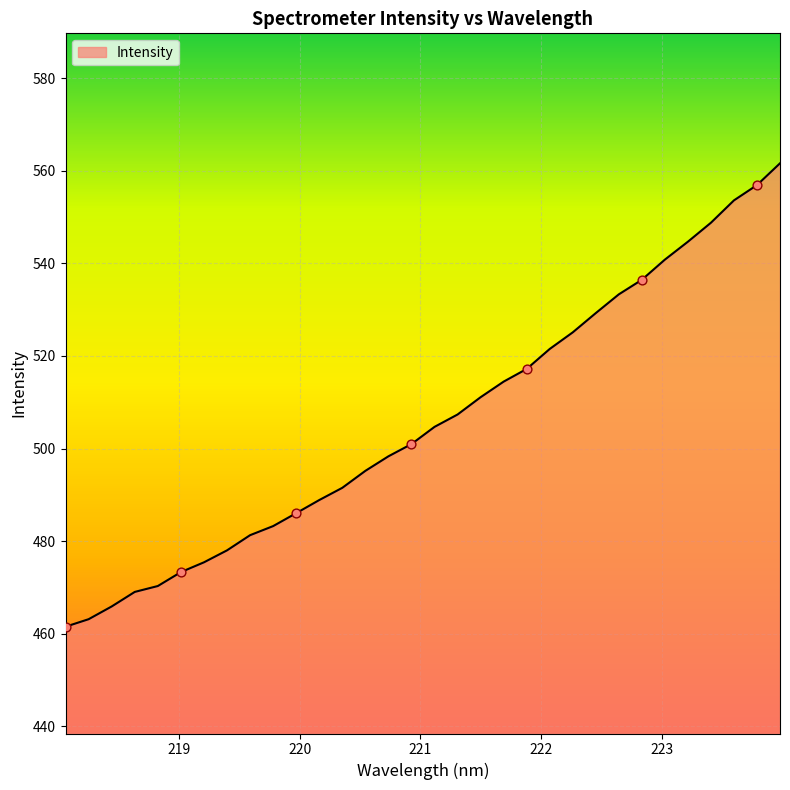

What is the greatest value displayed?

561.6